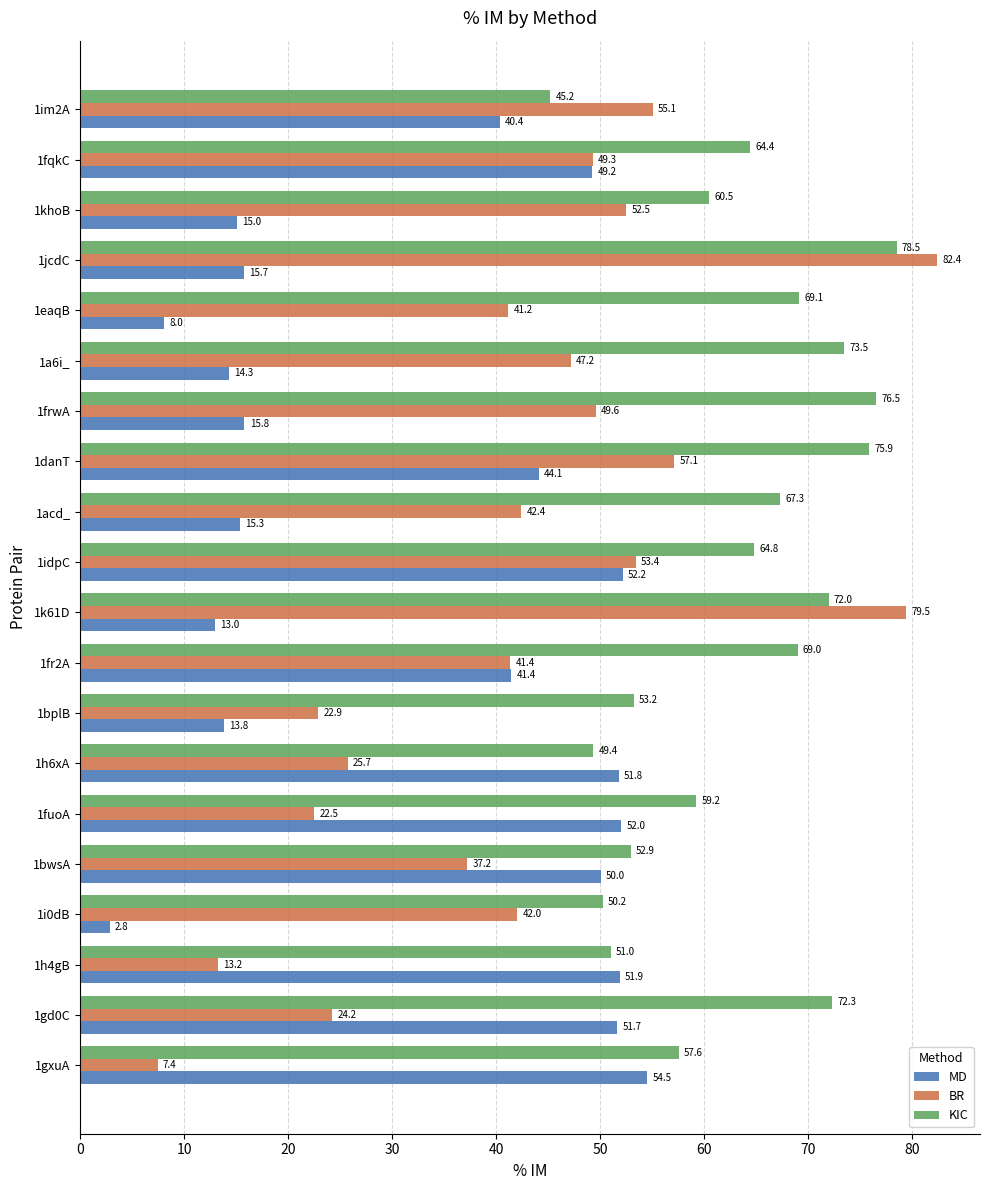

List the labels in order of BR value, largest first.

1jcdC, 1k61D, 1danT, 1im2A, 1idpC, 1khoB, 1frwA, 1fqkC, 1a6i_, 1acd_, 1i0dB, 1fr2A, 1eaqB, 1bwsA, 1h6xA, 1gd0C, 1bplB, 1fuoA, 1h4gB, 1gxuA